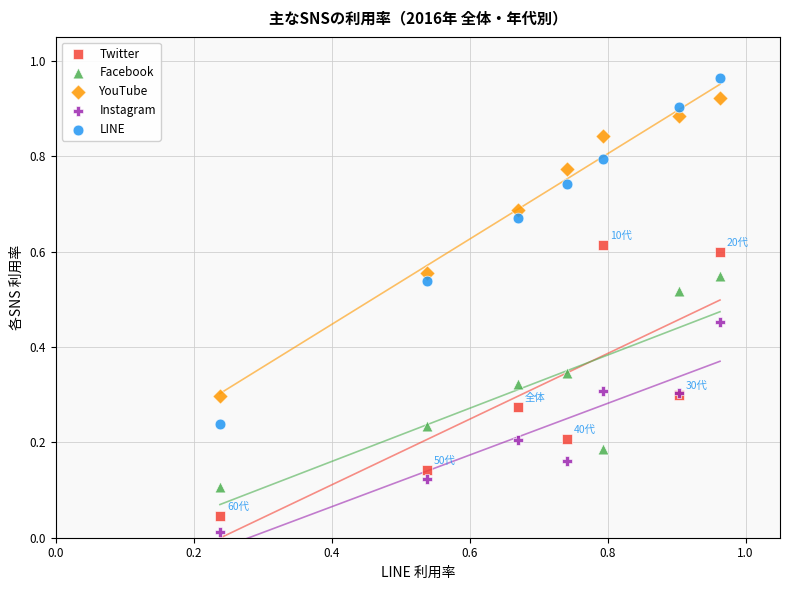

Which series has the largest Y range (max minus min)?

LINE